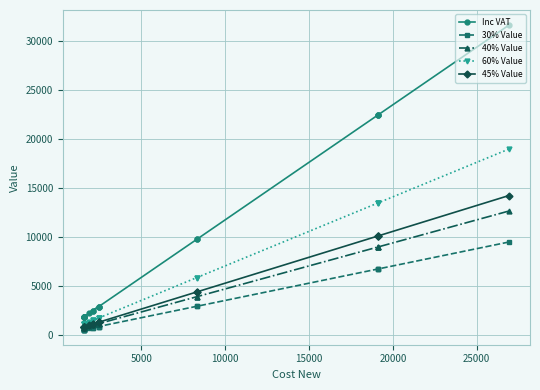

True or false: 60% Value has more than 2 interior local peaks.

False